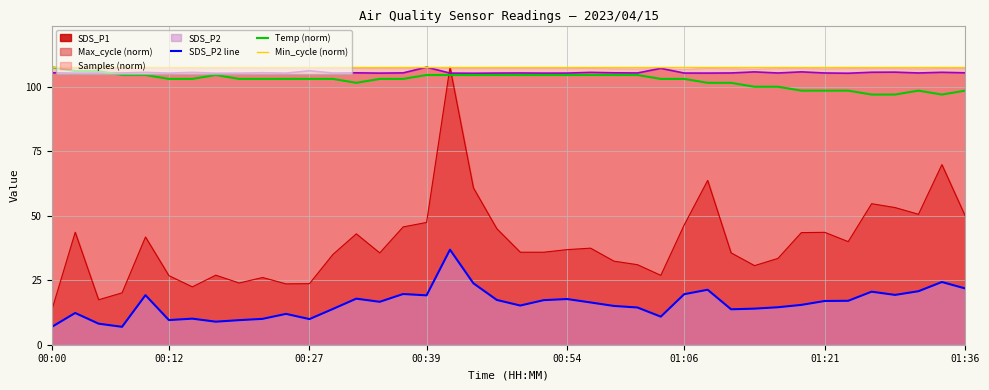

The Temp (norm) series shows 145.7 at 23. True or false?

False